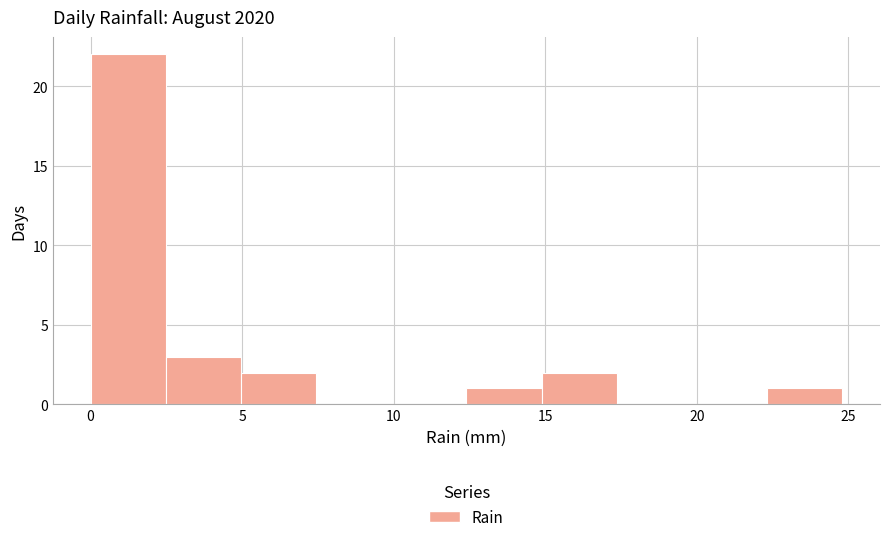

How tall is the bar that spans 22.5 to 25.0 on the x-axis? Neither the bar edges nor the heights are printed on the chart, so give them approximately, as read against the axes.

1